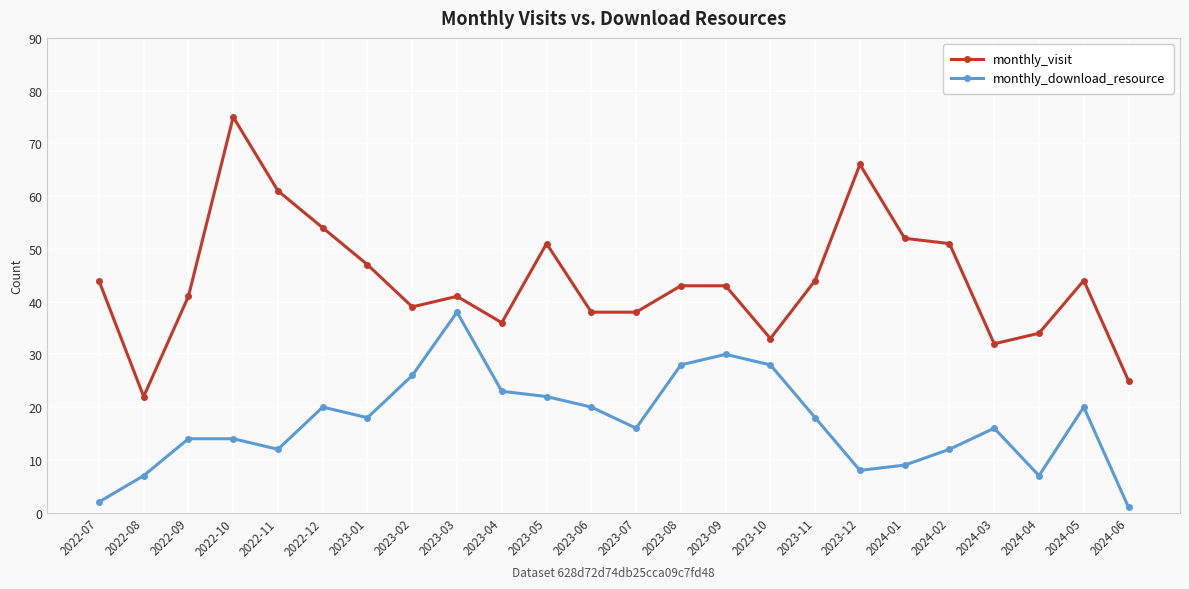

The value of monthly_visit at 2023-10 is 33. True or false?

True